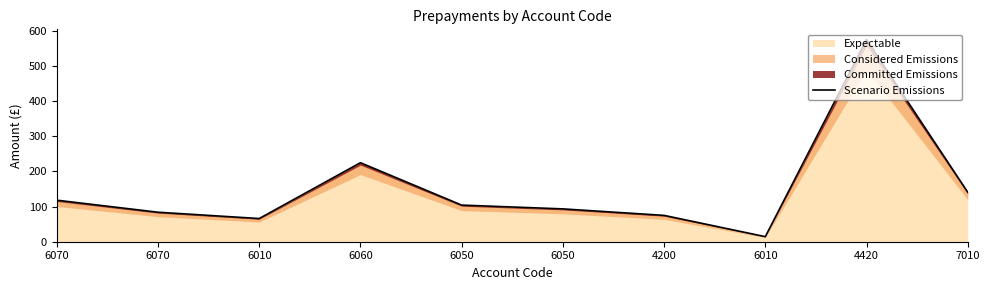

List the labels in order of value, smallest first.

6010, 6010, 4200, 6070, 6050, 6050, 6070, 7010, 6060, 4420